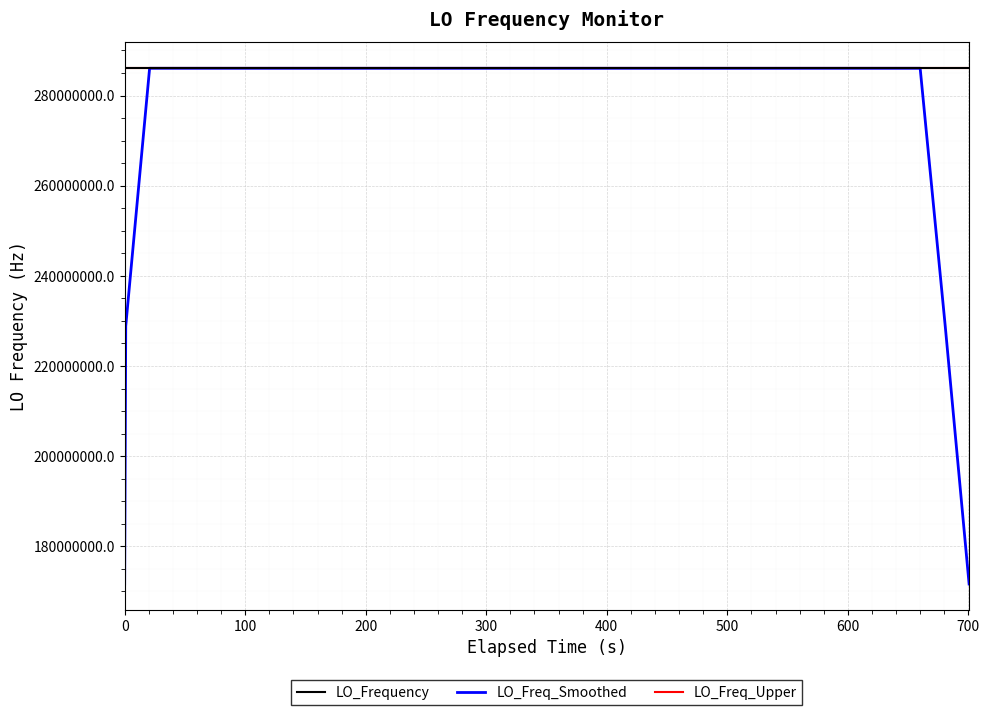

How many lines are shown in the chart?

3